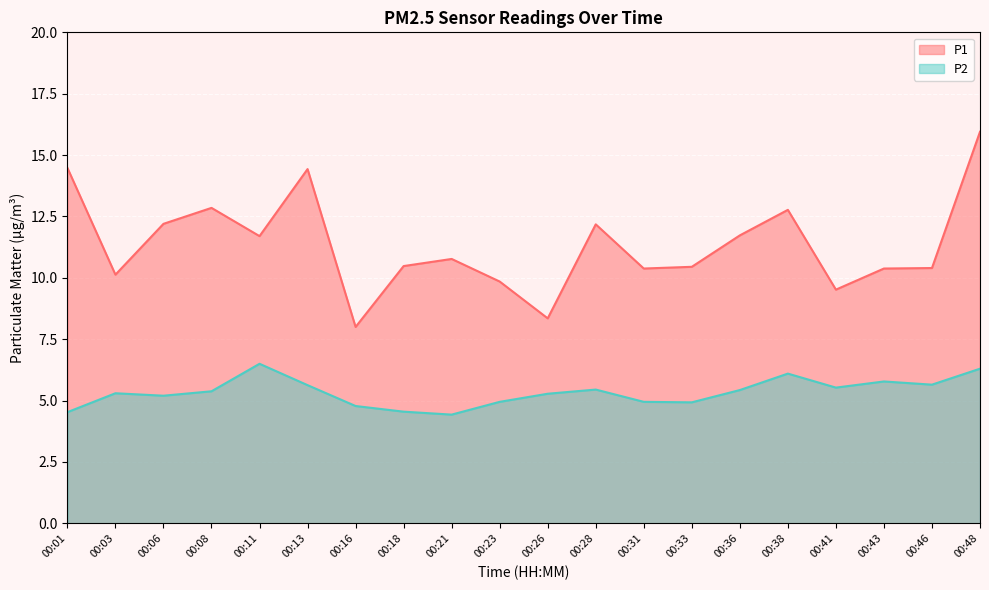

In P2, how many points are lower than both neighbors (excluding endpoints)?

5